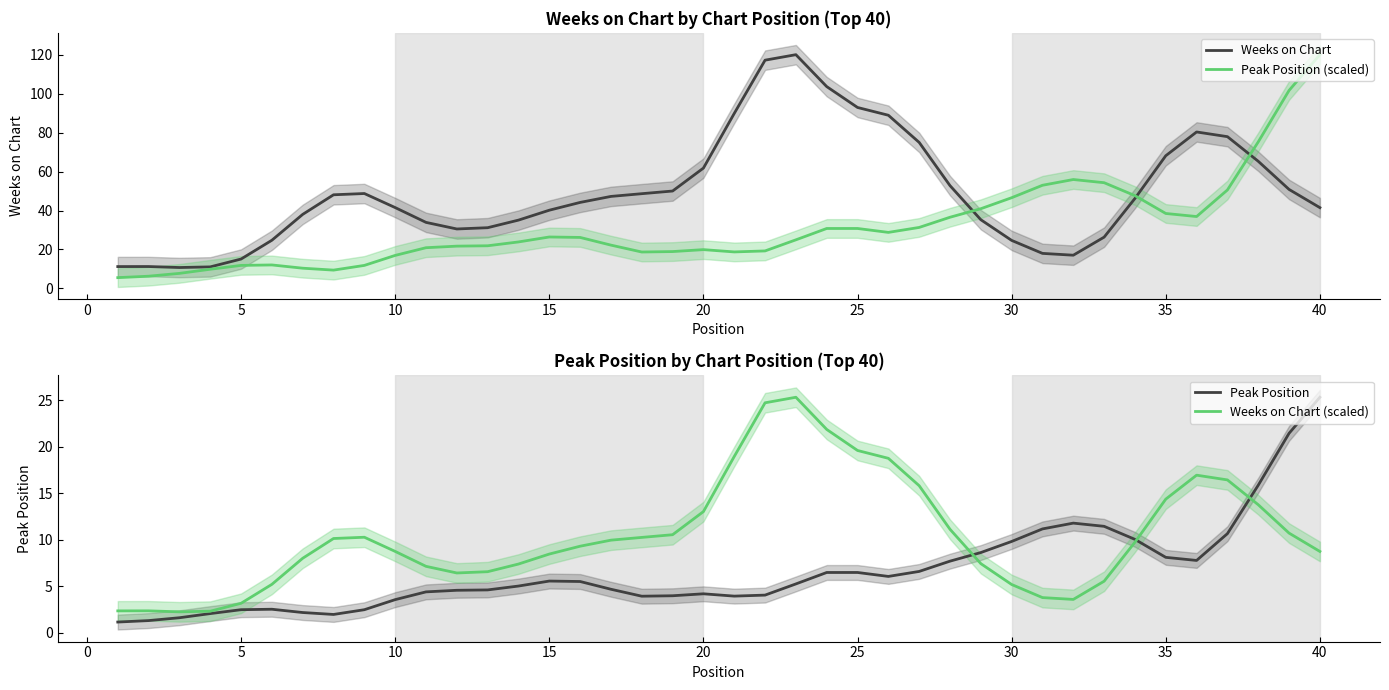

What is the maximum value for Weeks on Chart?

120.1